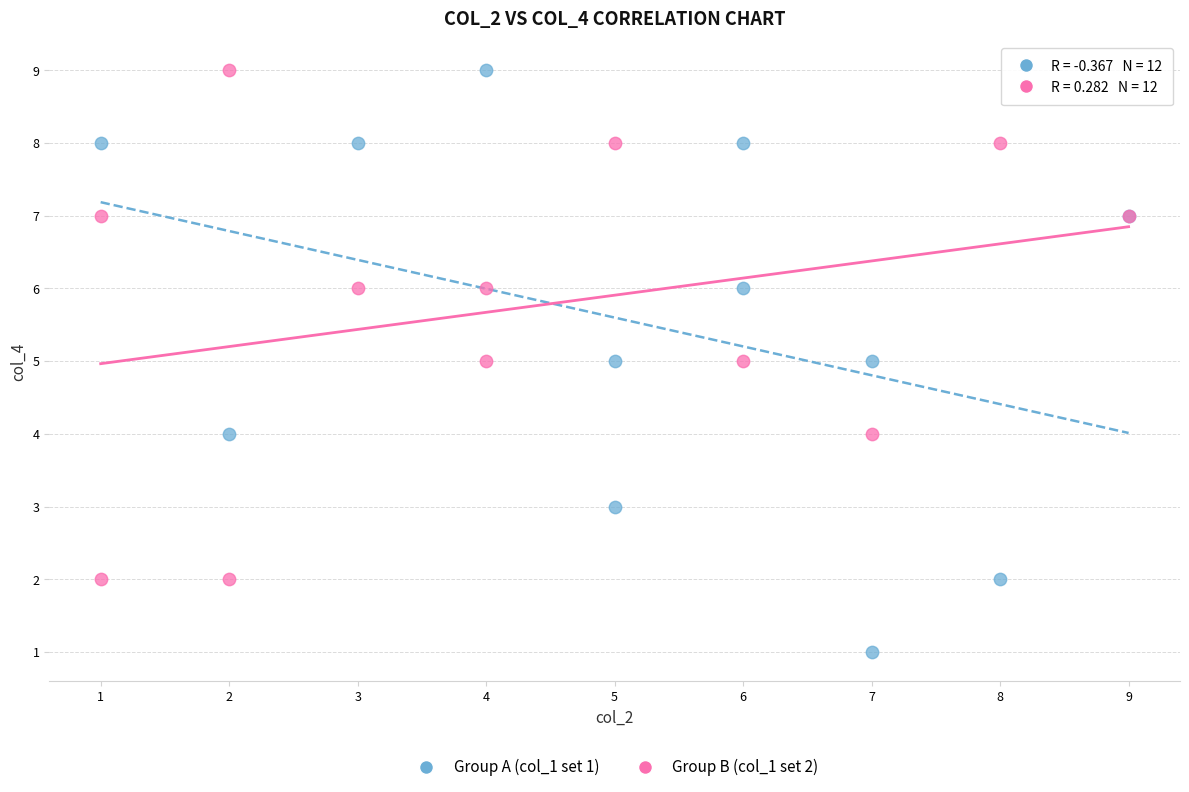

Which series contains the lowest Y value?

Group A (col_1 set 1)